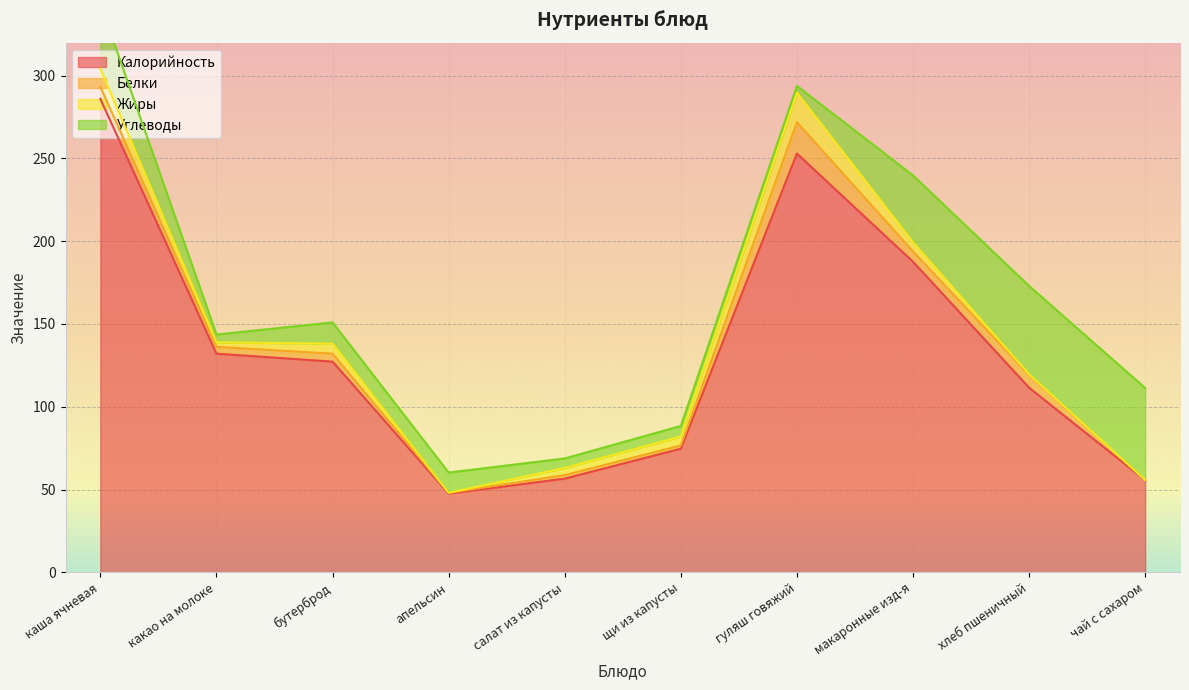

List the series in order of their peak value, lowest first.

Жиры, Белки, Углеводы, Калорийность